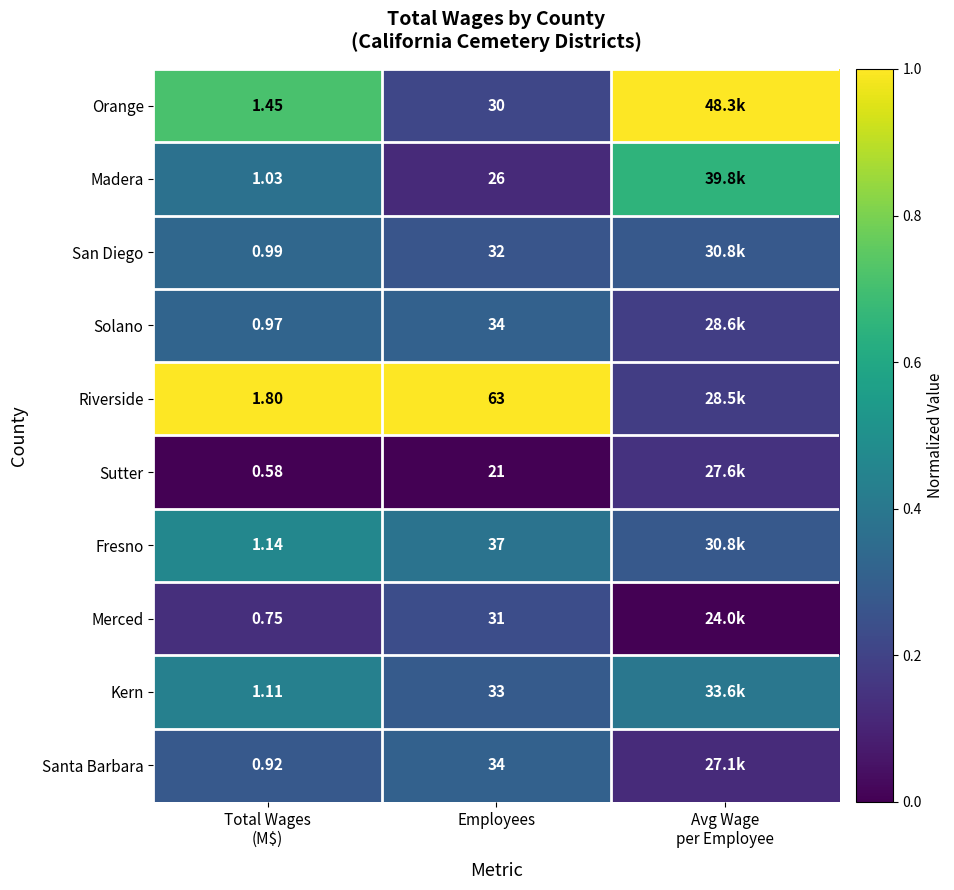

Which category has the lowest value in the Kern series?

Employees